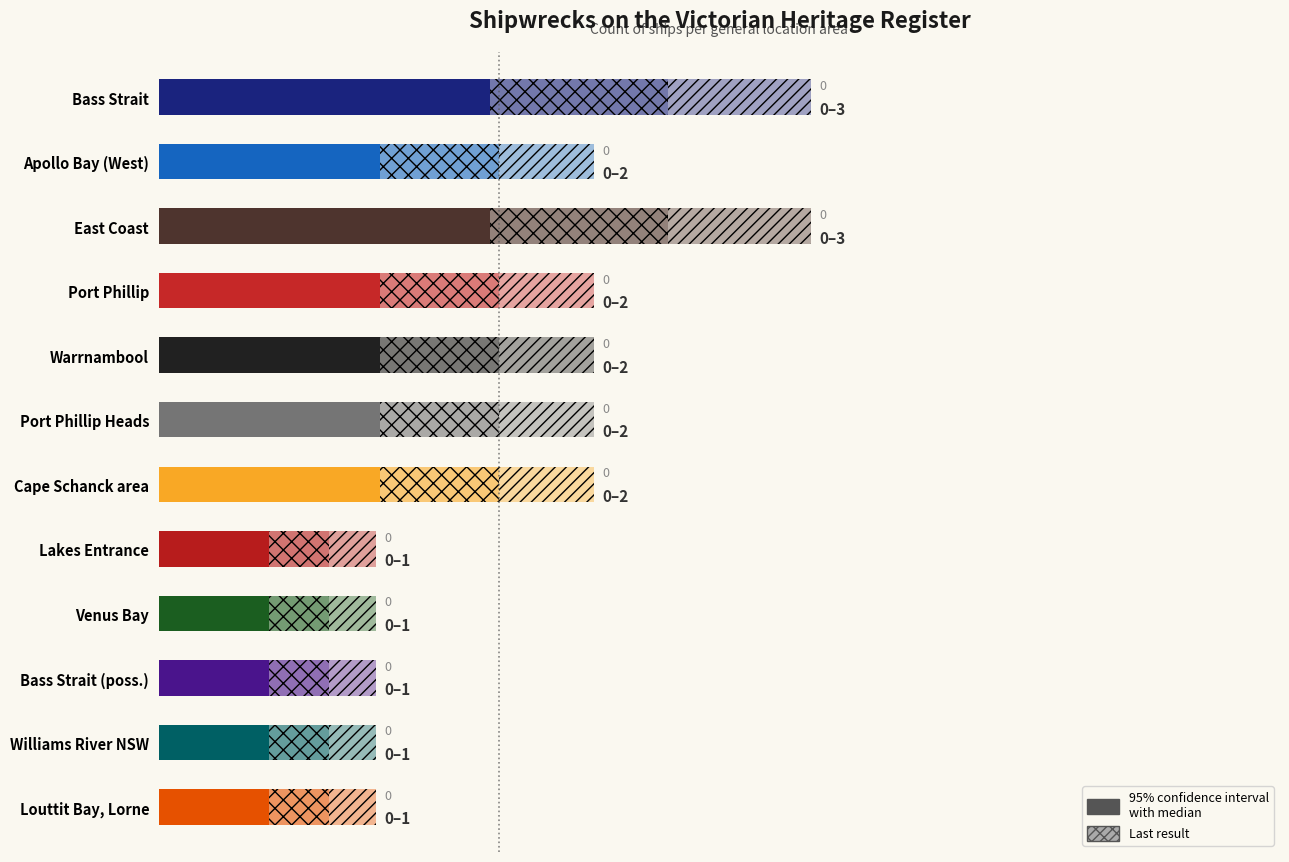

Reading right to left, extract all data points from this chart.

Louttit Bay, Lorne=1	Williams River NSW=1	Bass Strait (possible location)=1	Venus Bay, Tarwin Beach=1	Lakes Entrance, near the bar=1	Between Cape Schanck and Point Nepean=2	Bass Strait, off Port Phillip Heads=2	Lady Bay, Warrnambool=2	Port Phillip=2	East Coast=3	West Coast, Apollo Bay=2	Bass Strait=3